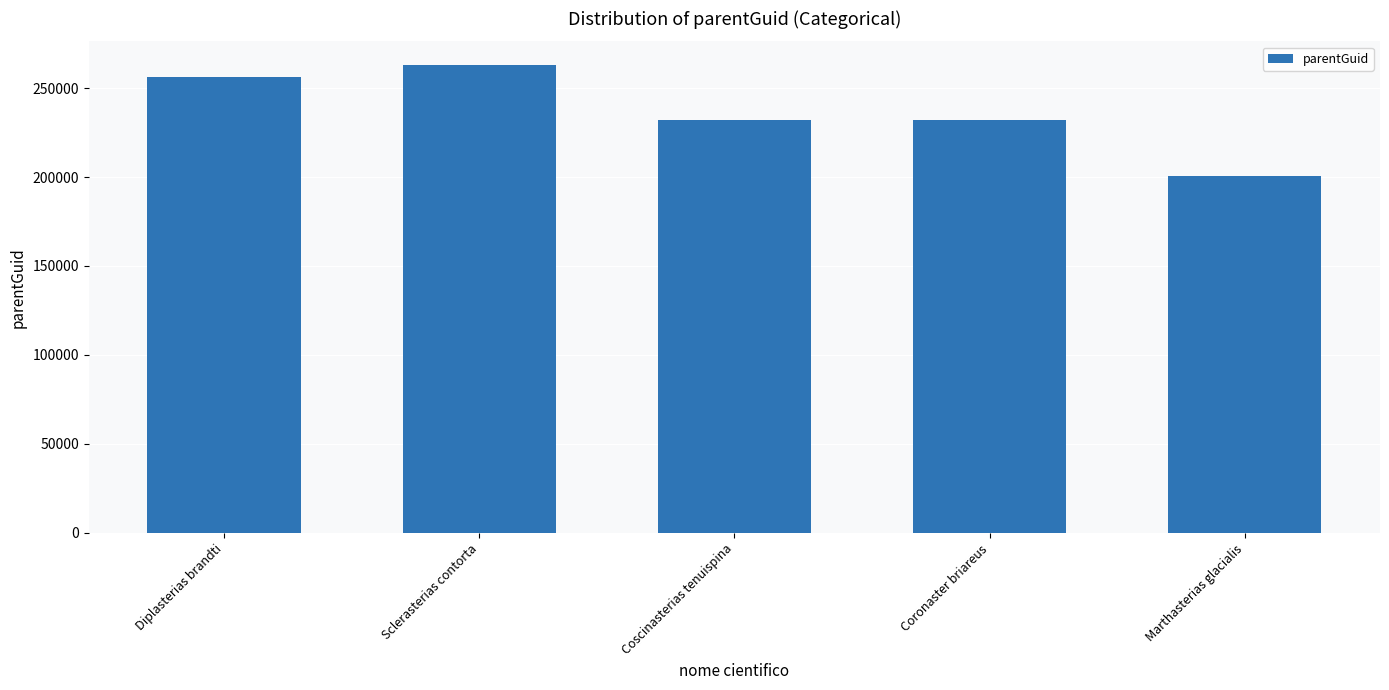

Approximately how many times larger is the value at Coronaster briareus compared to Marthasterias glacialis?

1.2